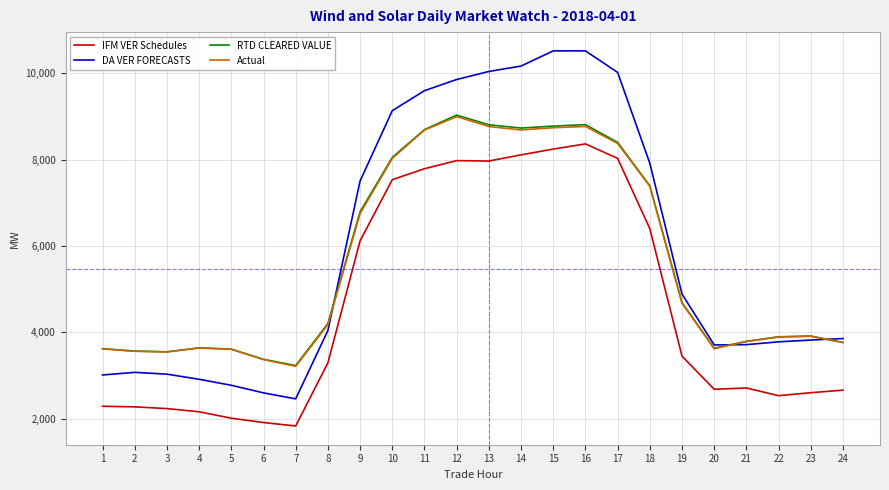

How many intersections are there between RTD CLEARED VALUE and DA VER FORECASTS?

3